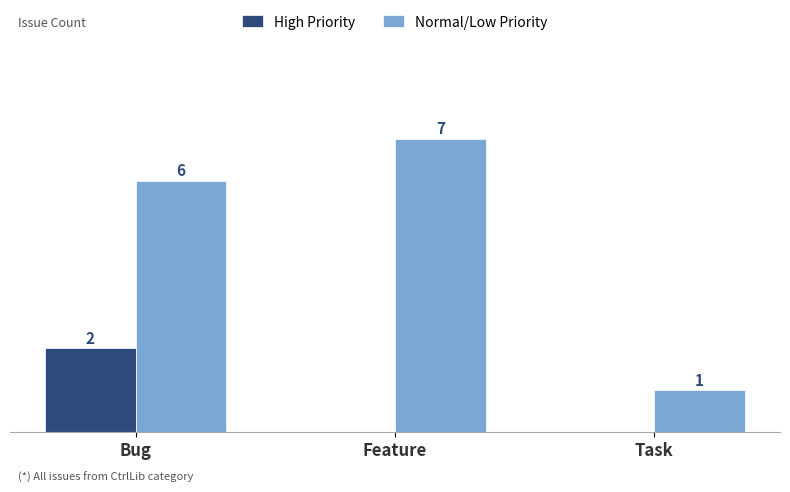

At which category is the sum across all series the highest?

Bug